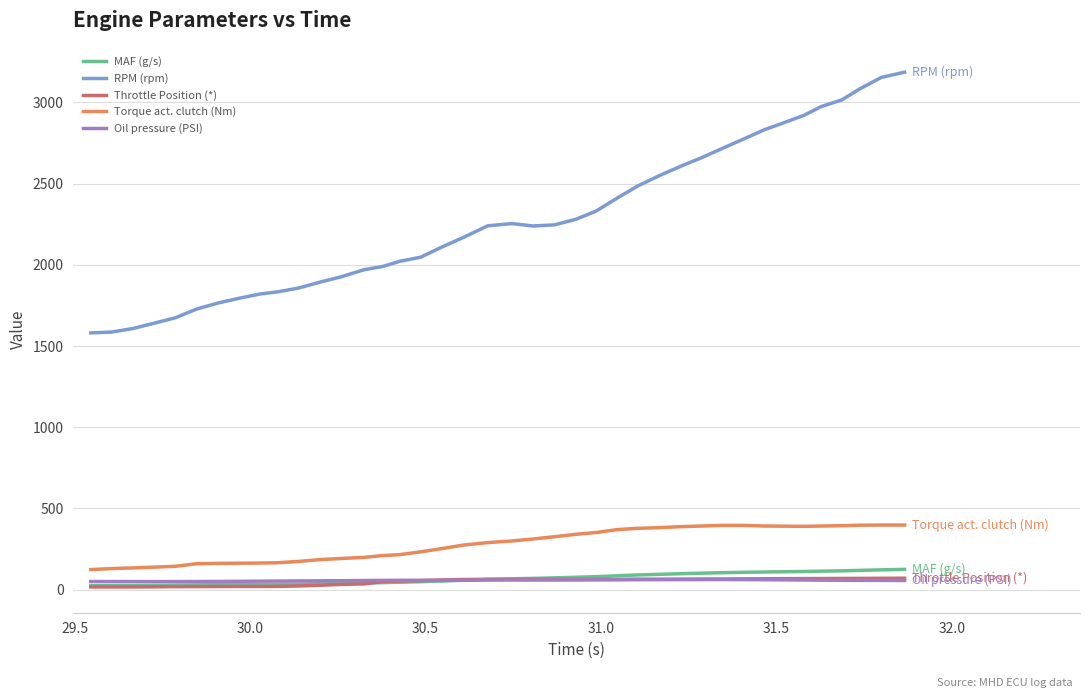

What are all the series names shown in the legend?

MAF (g/s), RPM (rpm), Throttle Position (*), Torque act. clutch (Nm), Oil pressure (PSI)